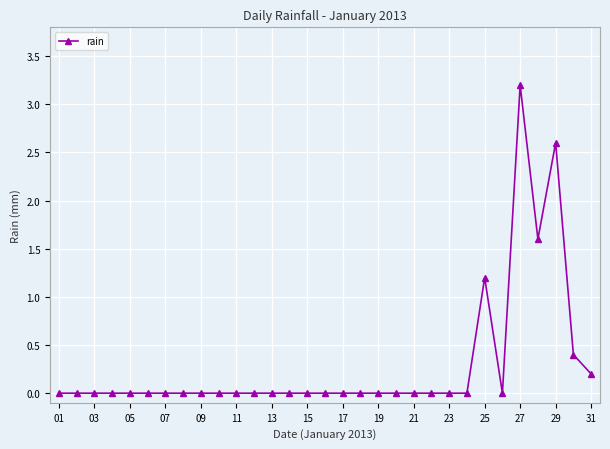

Does the chart have visible grid lines?

Yes